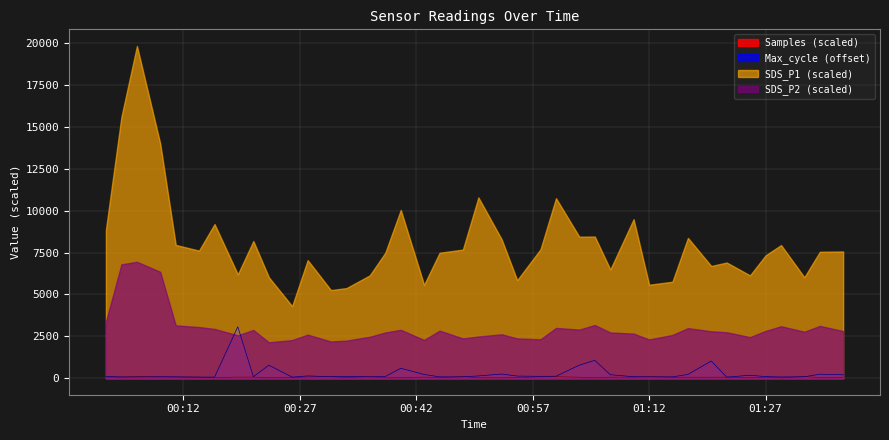

Does the chart display data point markers on the line(s)?

No